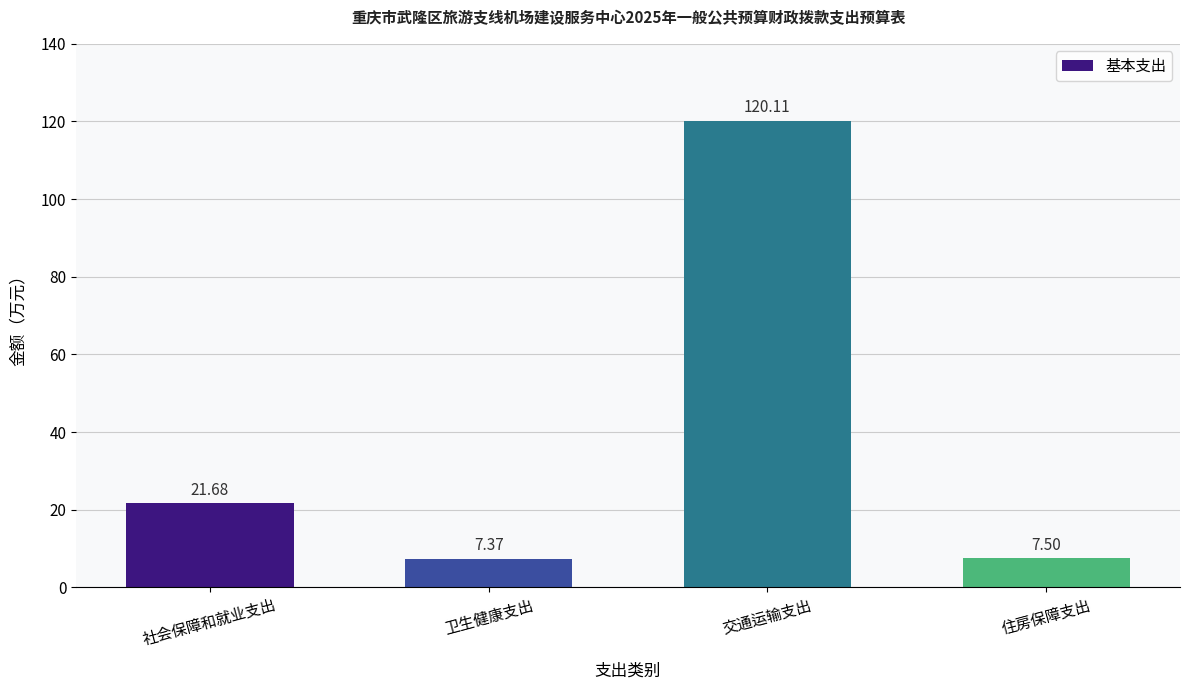

Rank the categories by value from highest to lowest.

交通运输支出, 社会保障和就业支出, 住房保障支出, 卫生健康支出